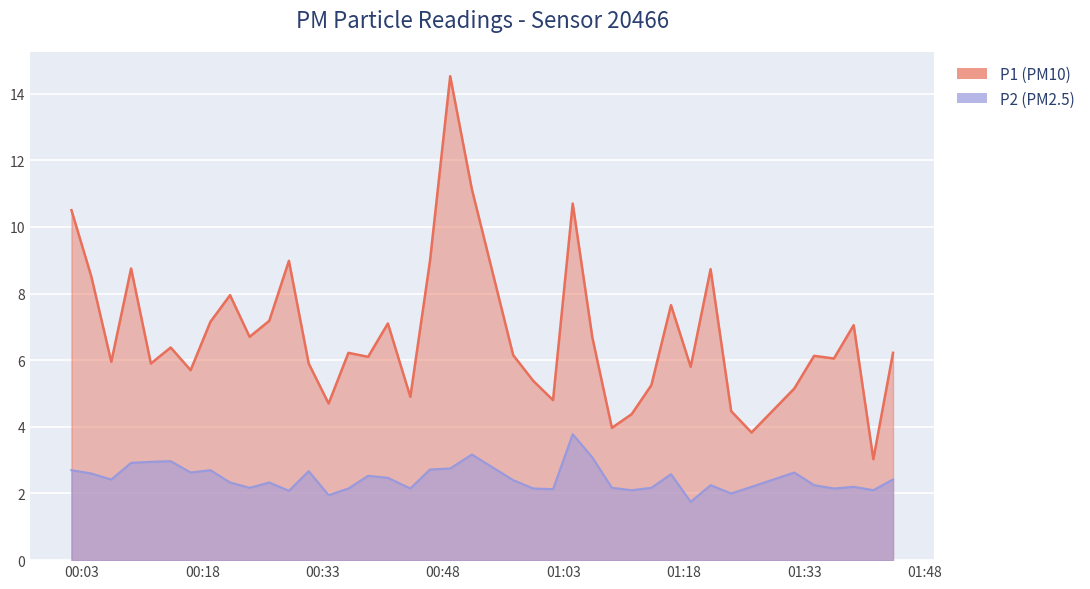

At how many categories does at least one series exceed 10?

4